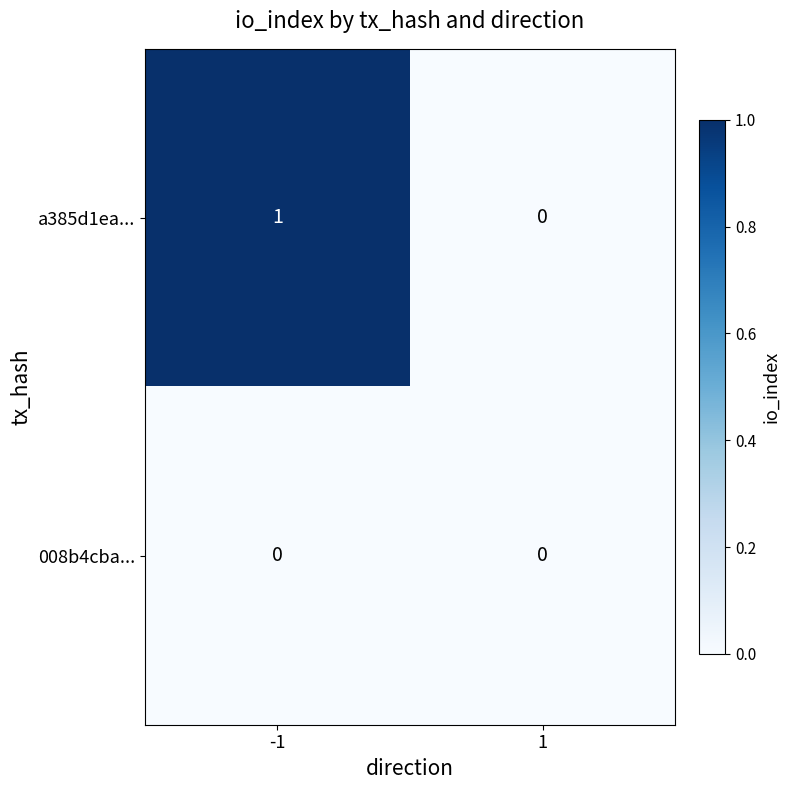

Rank the series by their average value, from highest to lowest.

a385d1ea..., 008b4cba...